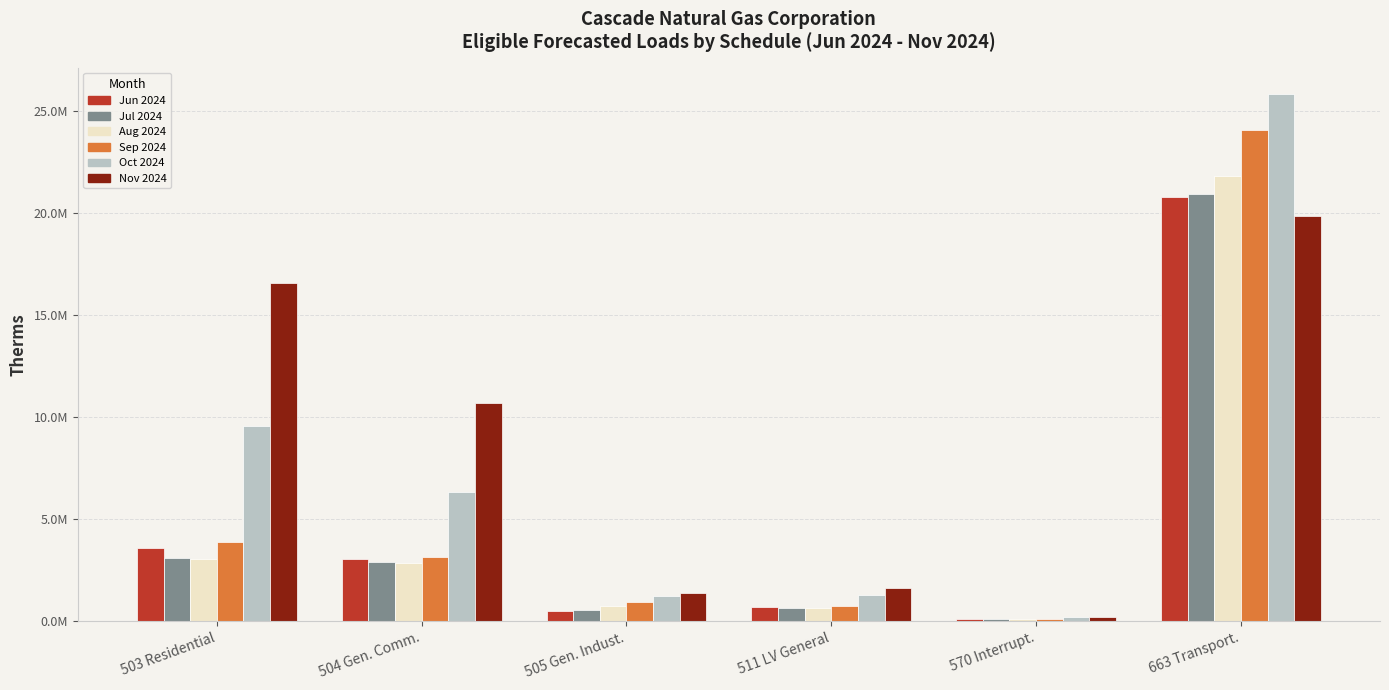

Does the chart contain stacked bars?

No